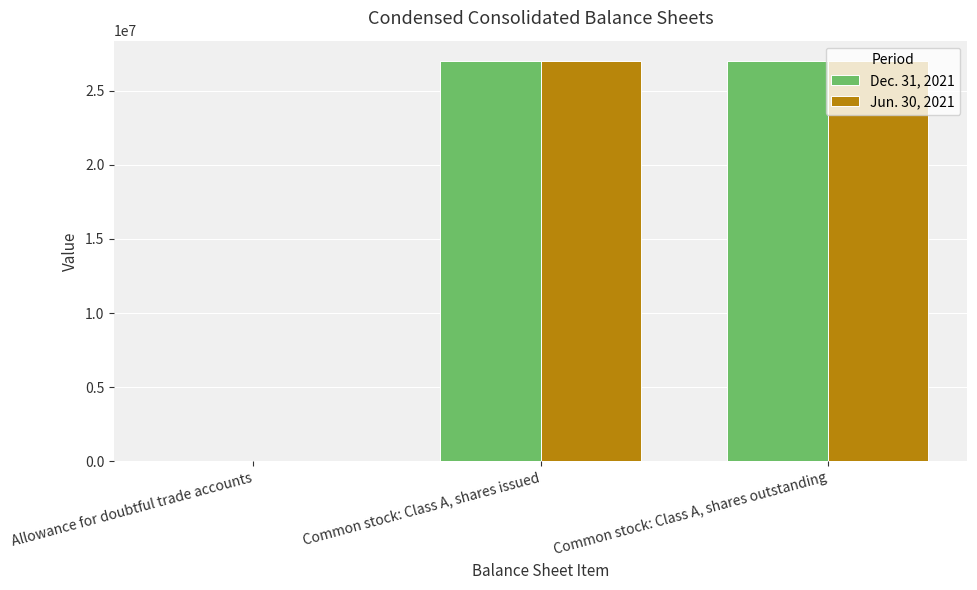

Is the value of Jun. 30, 2021 at Common stock: Class A, shares outstanding greater than the value of Dec. 31, 2021 at Allowance for doubtful trade accounts?

Yes